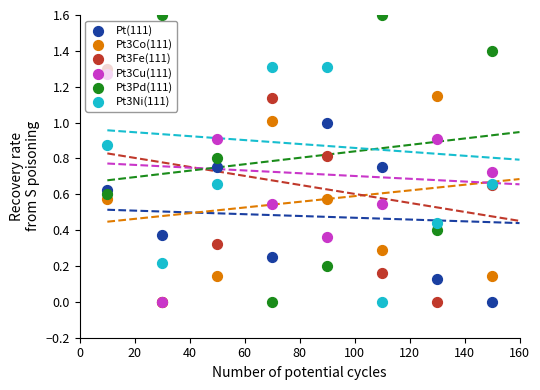

Which series reaches the minimum Y coordinate?

Pt(111)